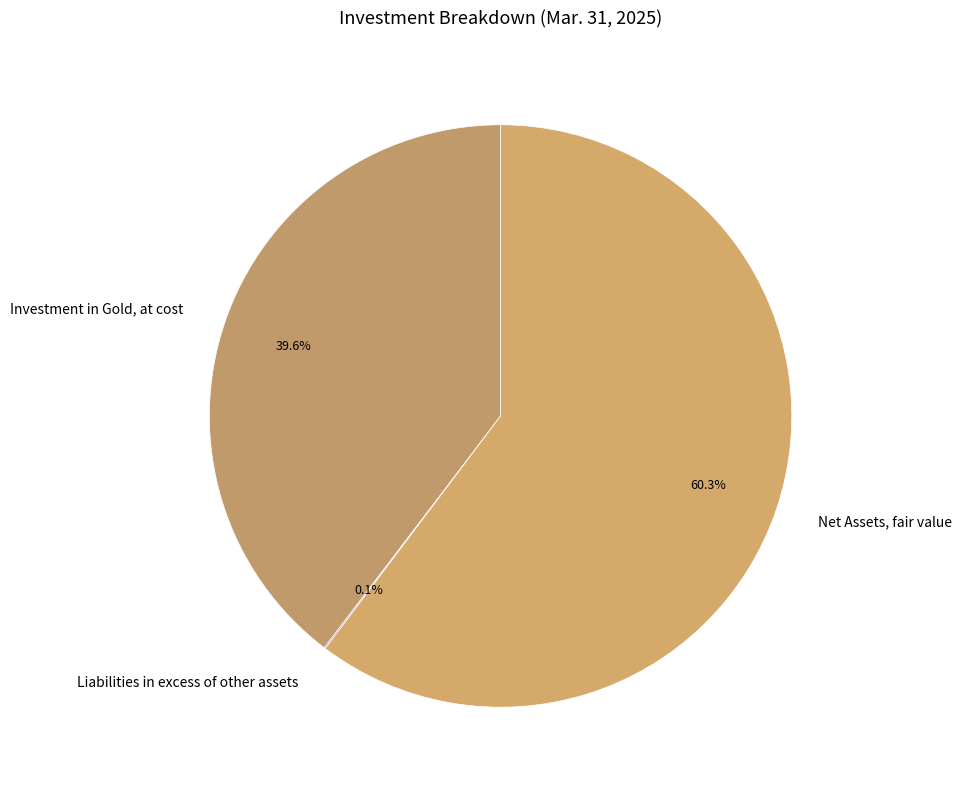

Which category accounts for the majority?

Net Assets, fair value